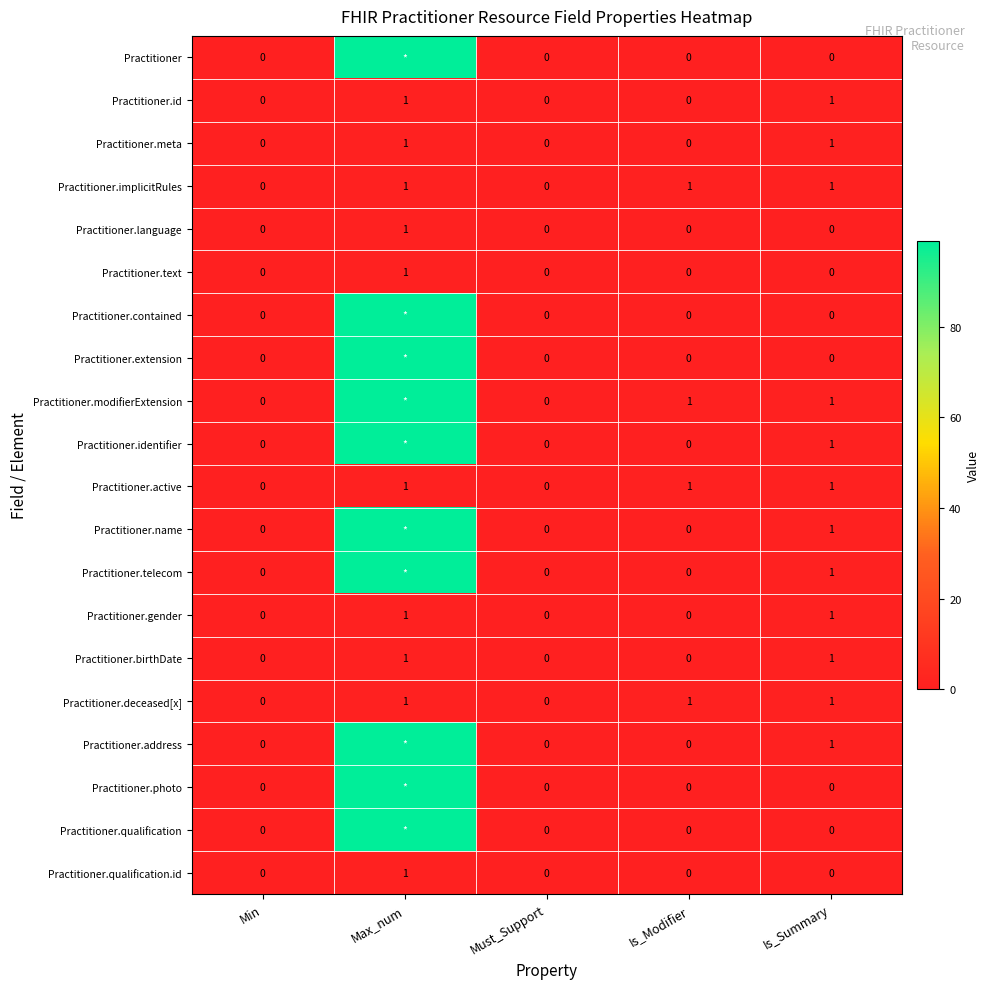

How many positive values does the Practitioner.qualification.id series have?

1